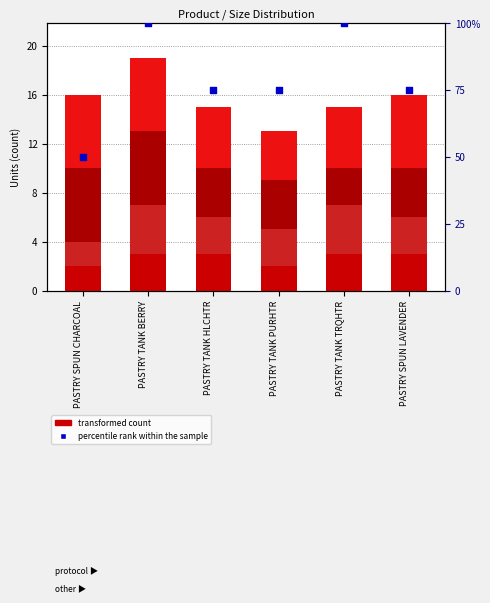

Which series has the widest spread of Y values?

percentile rank within the sample